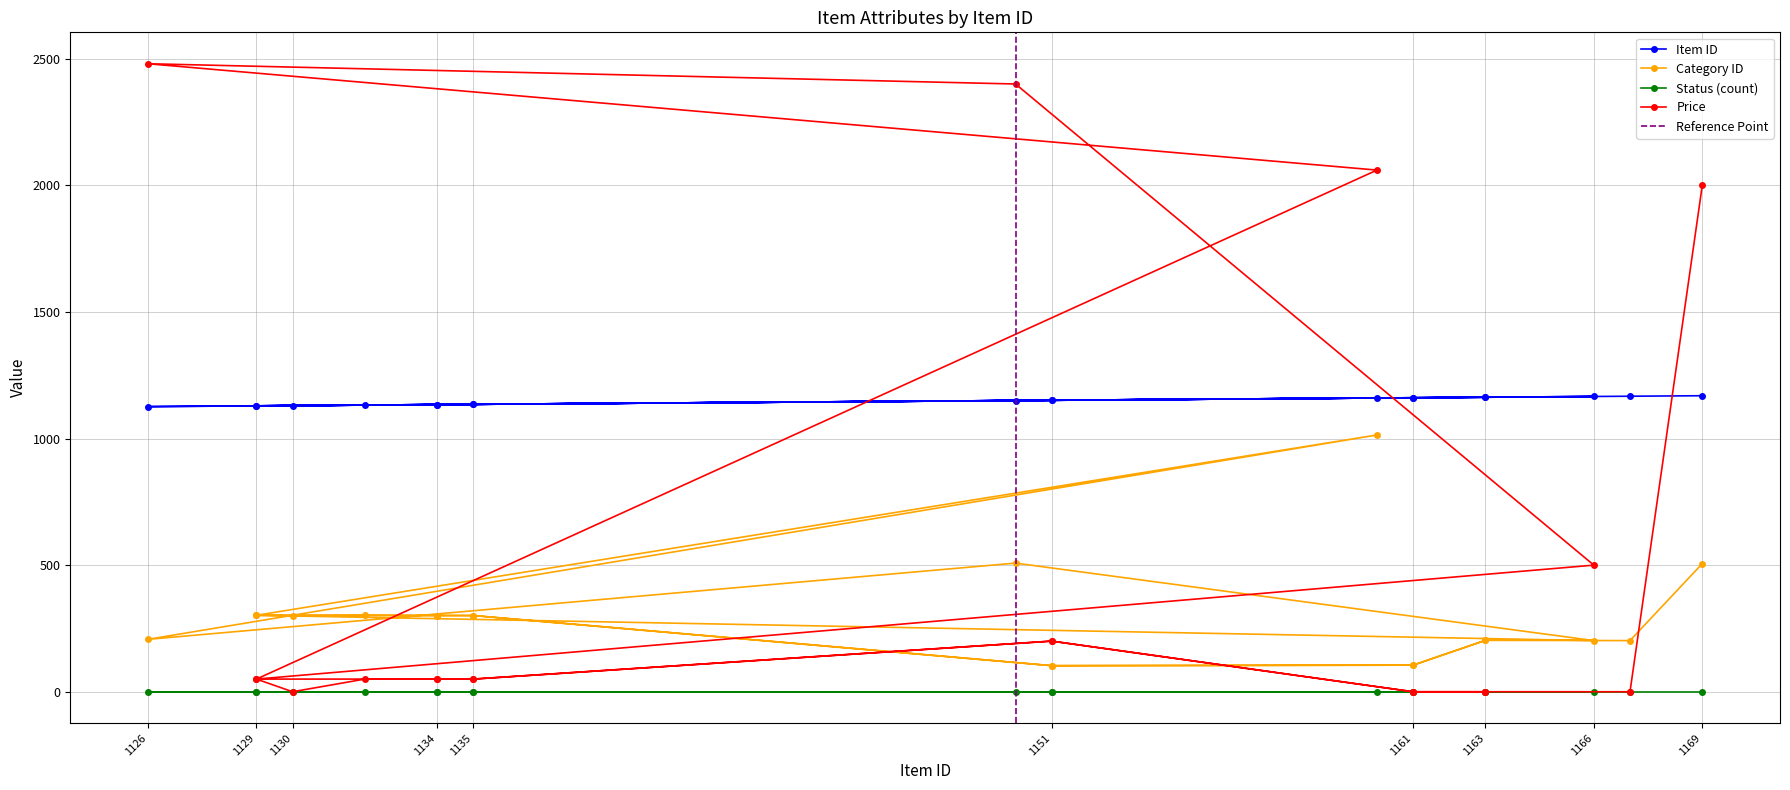

Between 1169 and 1134, which series saw the biggest shift?

Price